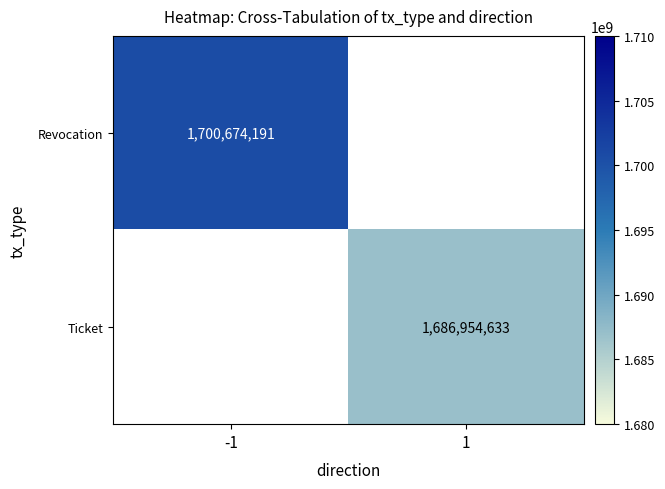

Which has a higher value, 1 or -1?

-1